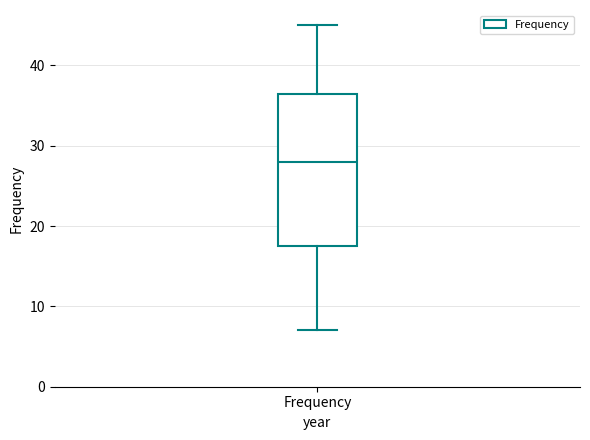

Where does the lower whisker of the box for Frequency end on the y-axis? The values are not printed on the chart, so give them approximately, as read against the axis.

7